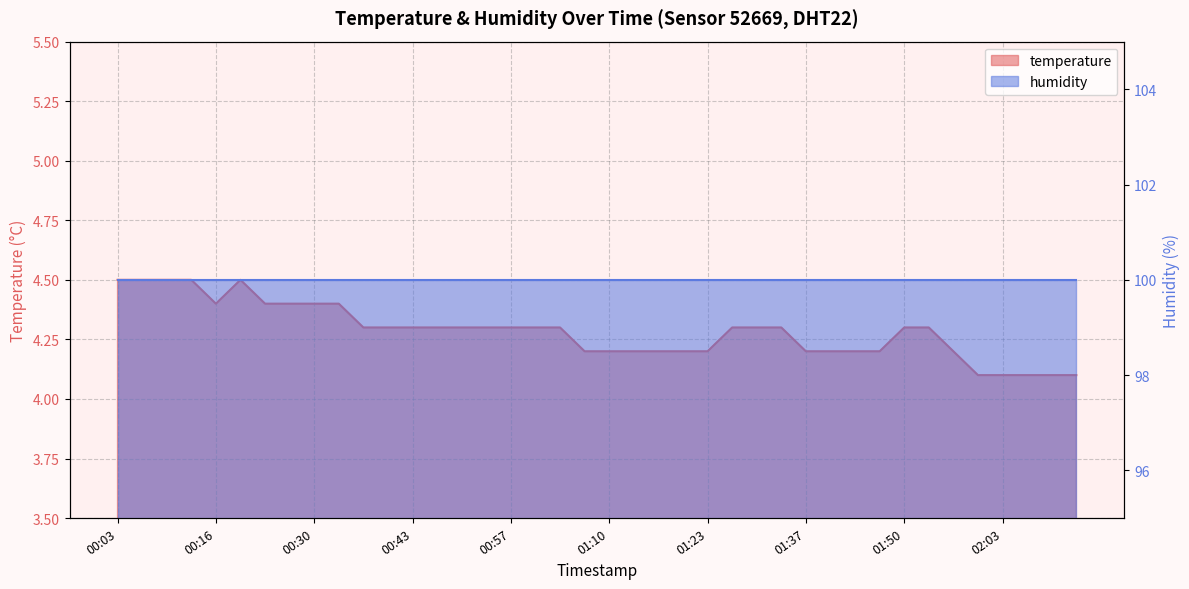

Rank the categories by value from lowest to highest.

02:00, 02:03, 02:07, 02:10, 02:14, 01:07, 01:10, 01:13, 01:17, 01:20, 01:23, 01:37, 01:40, 01:43, 01:47, 01:57, 00:36, 00:40, 00:43, 00:46, 00:50, 00:53, 00:57, 01:00, 01:03, 01:27, 01:30, 01:33, 01:50, 01:53, 00:16, 00:23, 00:26, 00:30, 00:33, 00:03, 00:06, 00:10, 00:13, 00:20